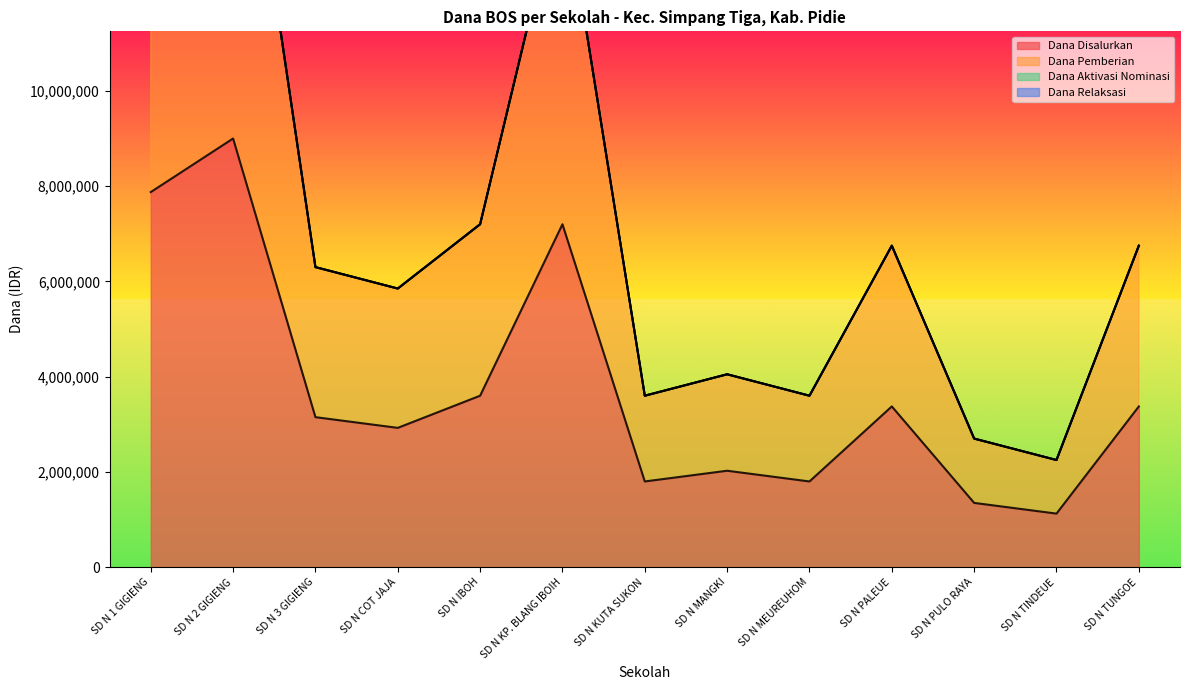

In Dana Disalurkan, how many points are higher than both neighbors (excluding endpoints)?

4